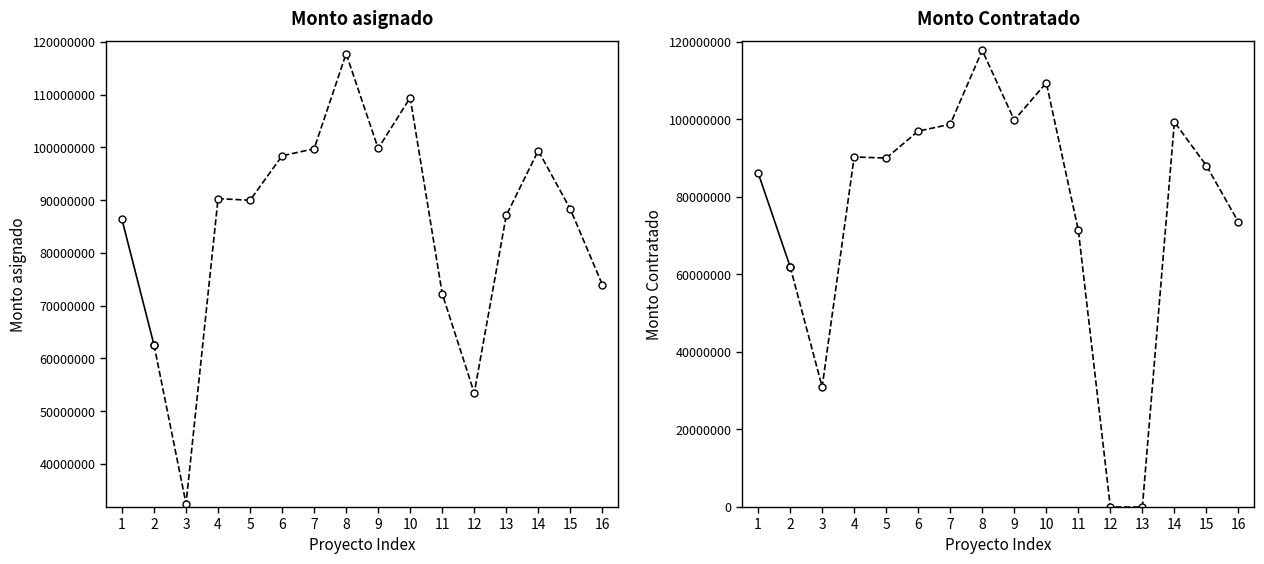

At which label does Monto Contratado reach its minimum?

12